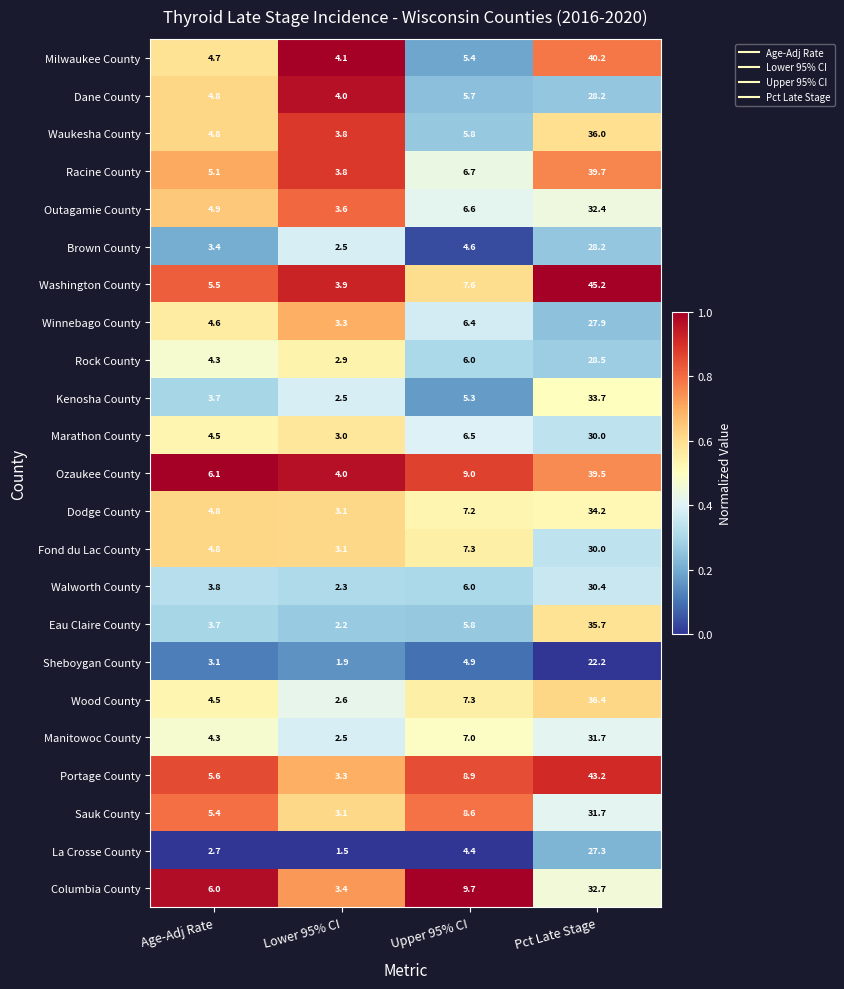

At which category is the sum across all series the highest?

Pct Late Stage